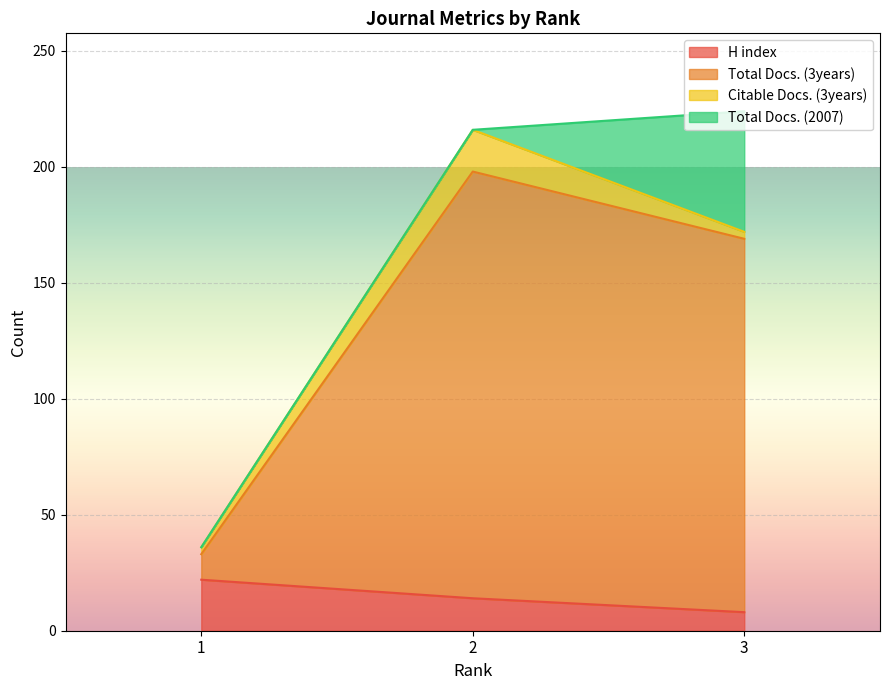

What is the difference between the H index values at 2 and 3?

6